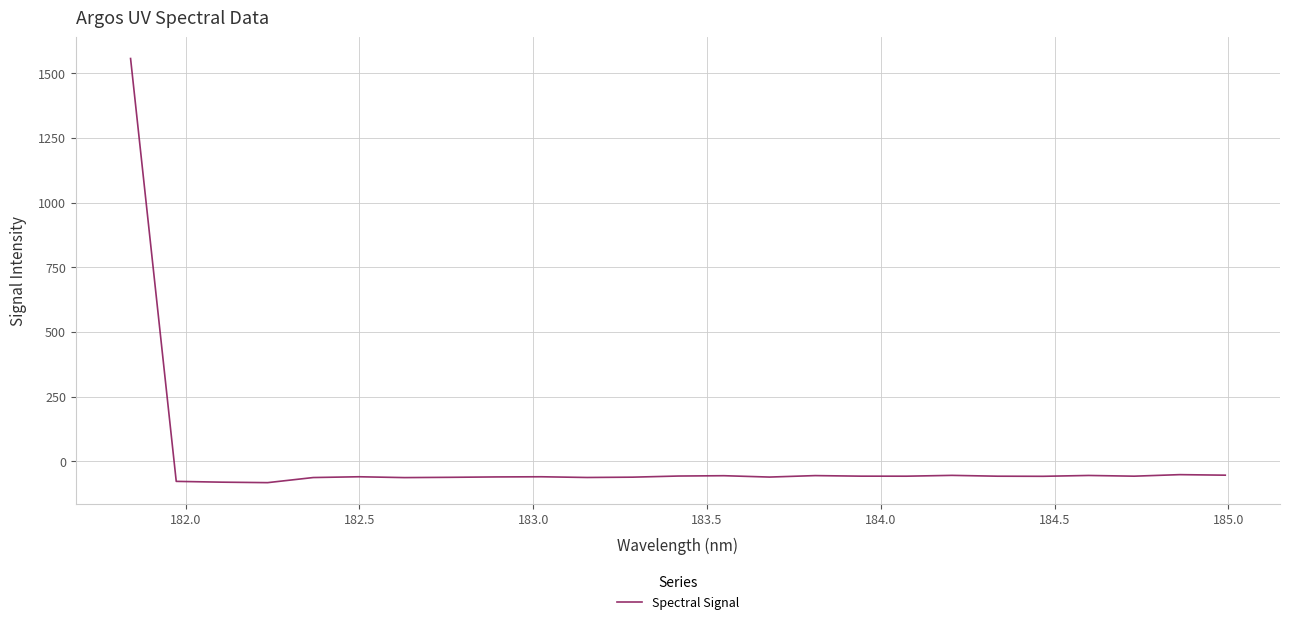

What is the difference between the maximum and minimum values?

1640.1